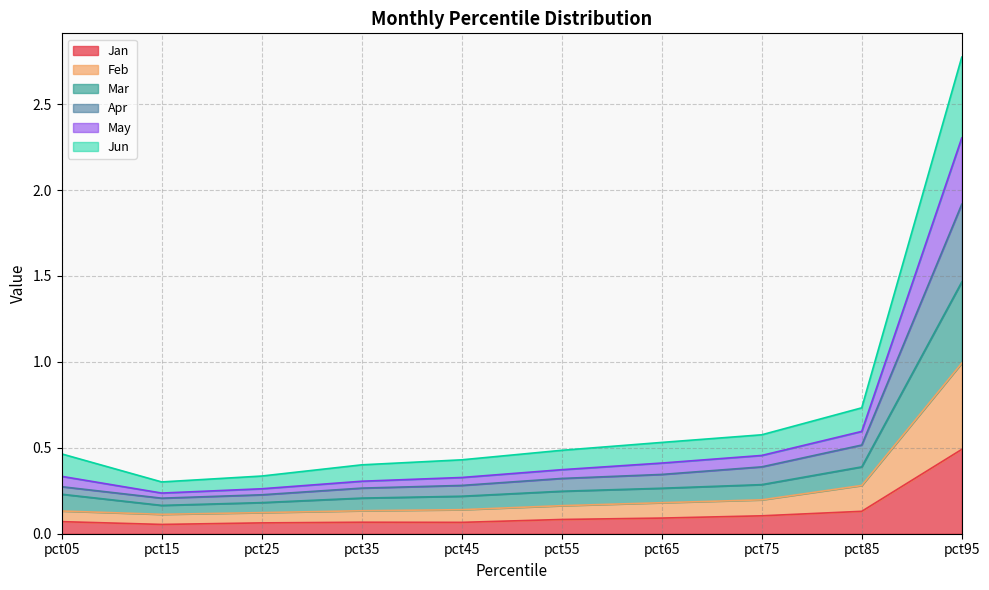

At which category is the sum across all series the highest?

pct95